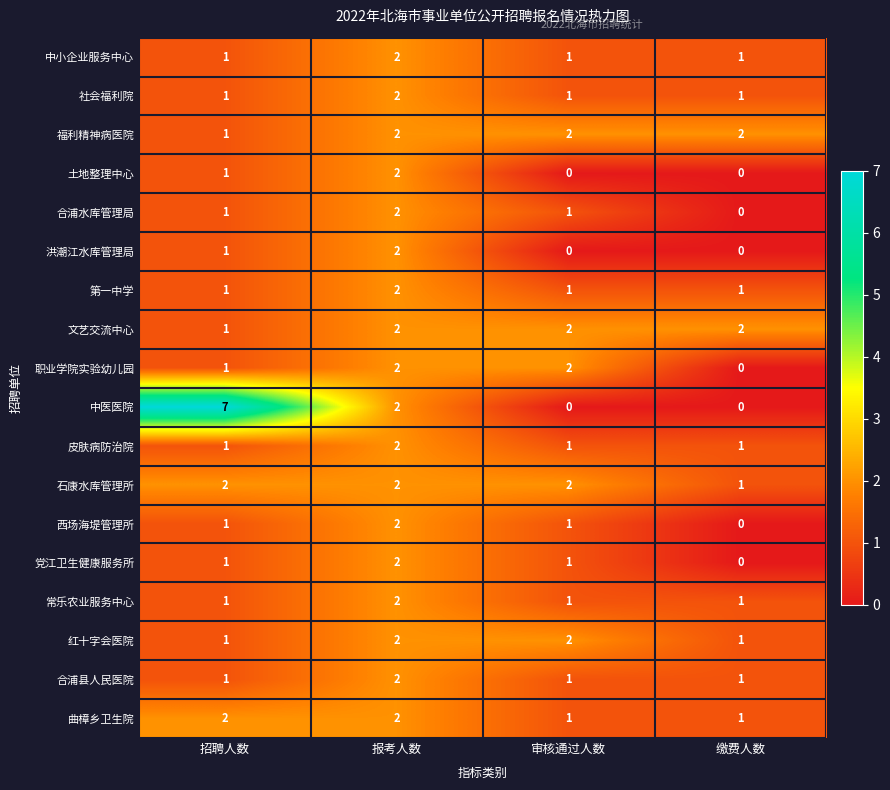

Is it true that 职业学院实验幼儿园 equals -1 at 缴费人数?

False